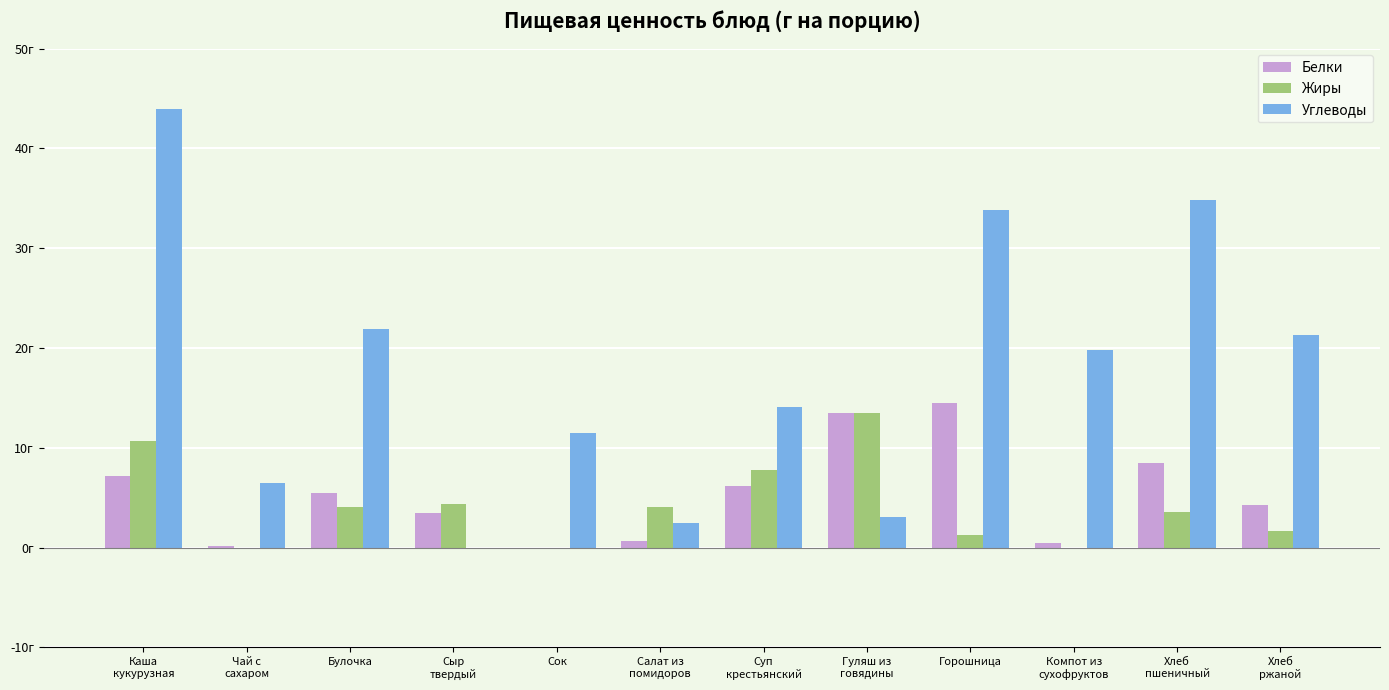

Which series changed the most between Сыр
твердый and Компот из
сухофруктов?

Углеводы